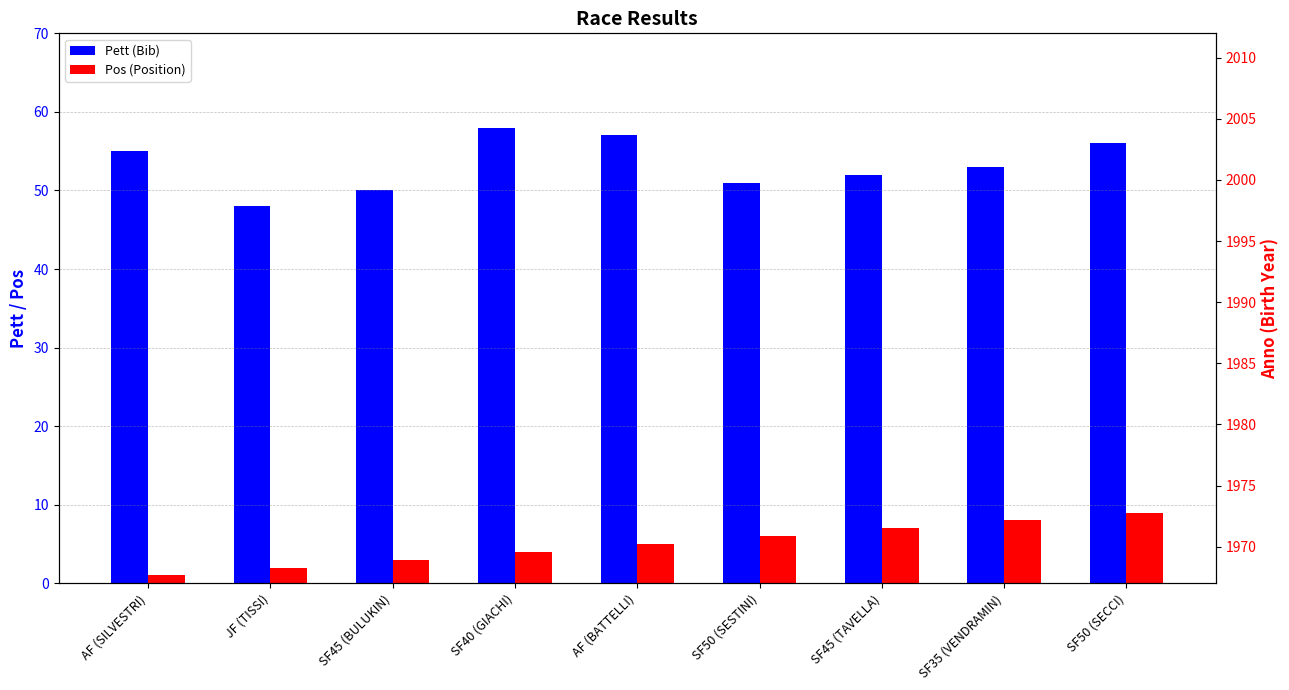

How many data points does each series have?

9